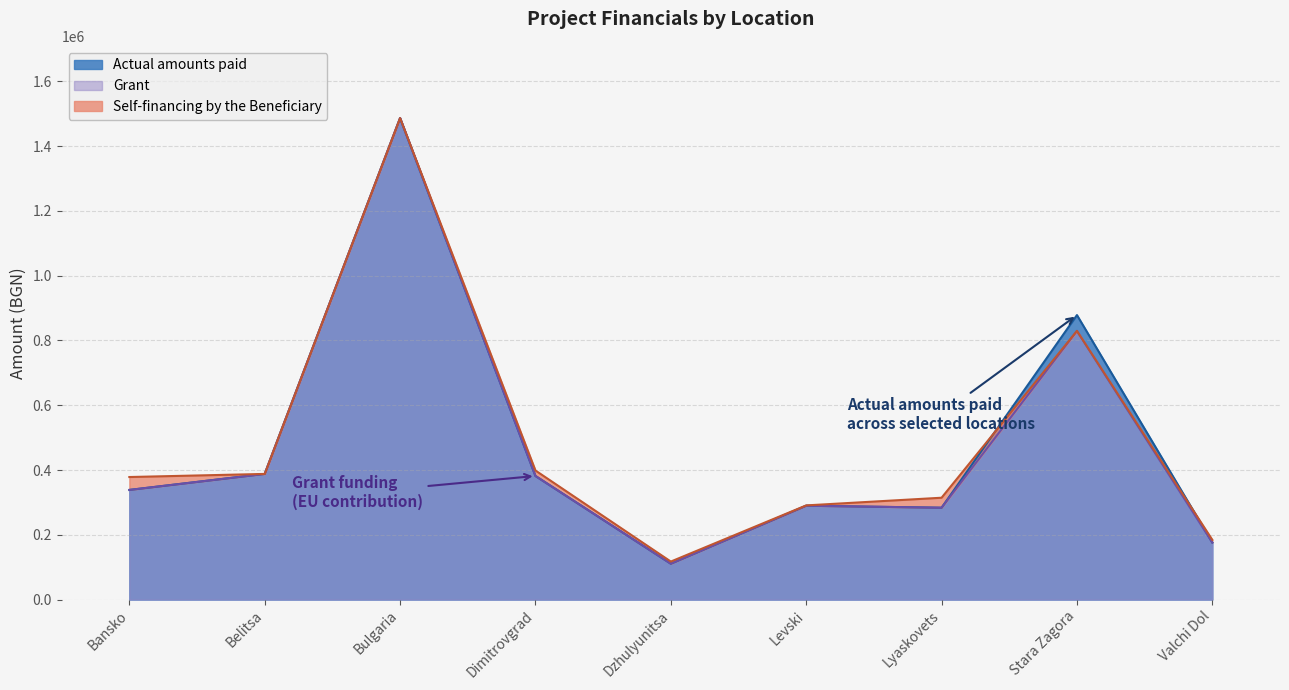

At which category does Actual amounts paid reach its first local valley?

Dzhulyunitsa